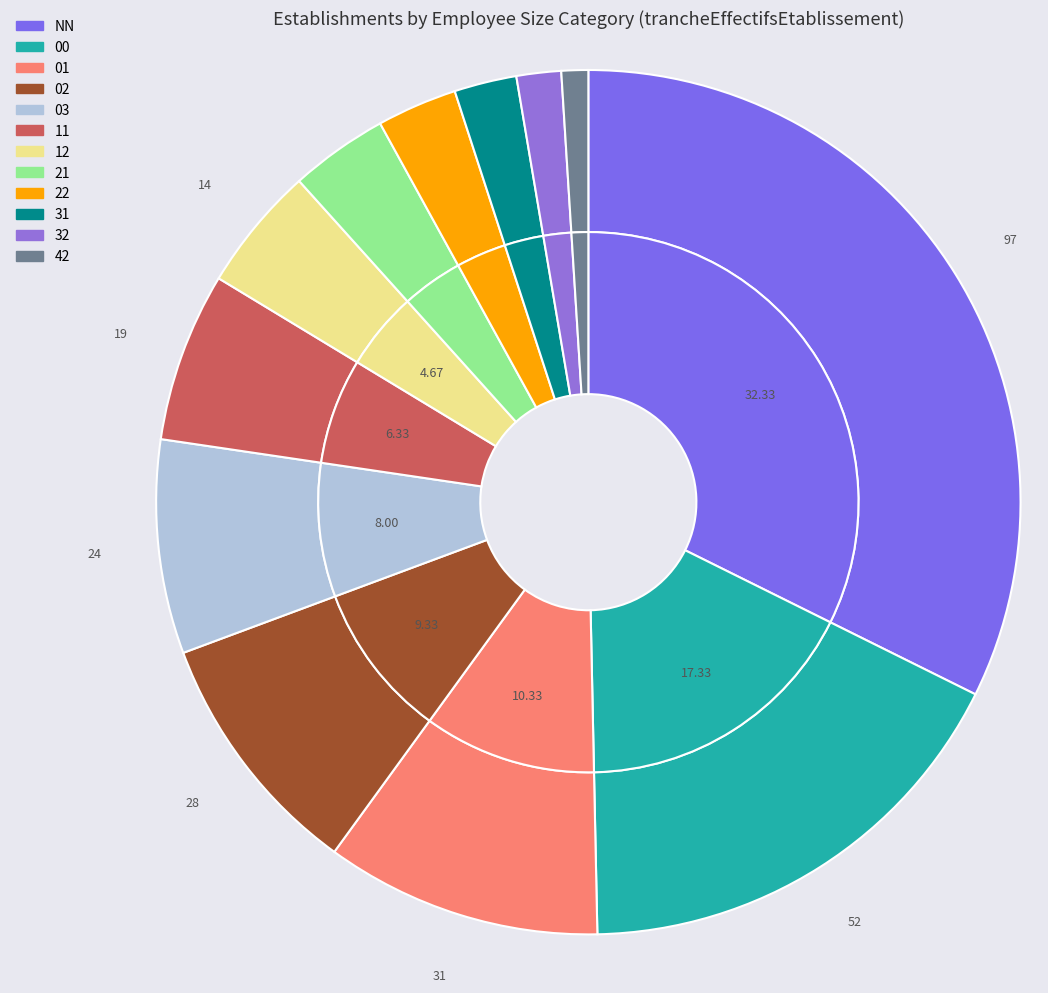

The 32 slice represents 2% of the pie. True or false?

True